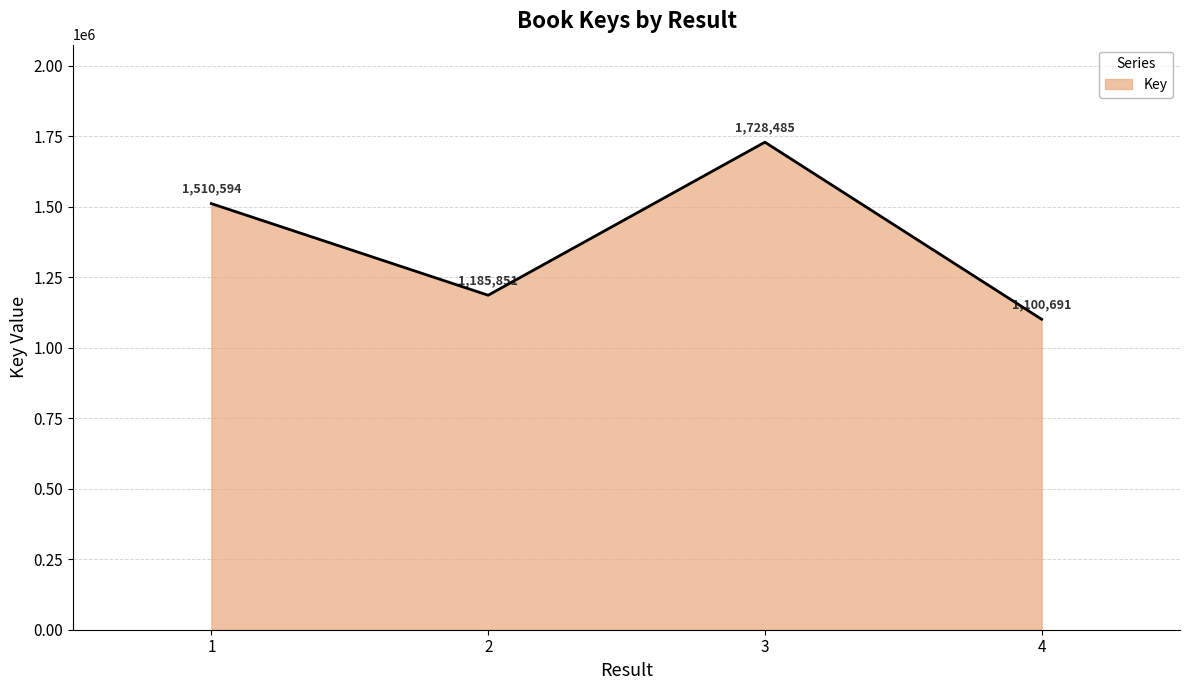

True or false: the data shows 1185851 at 2.

True